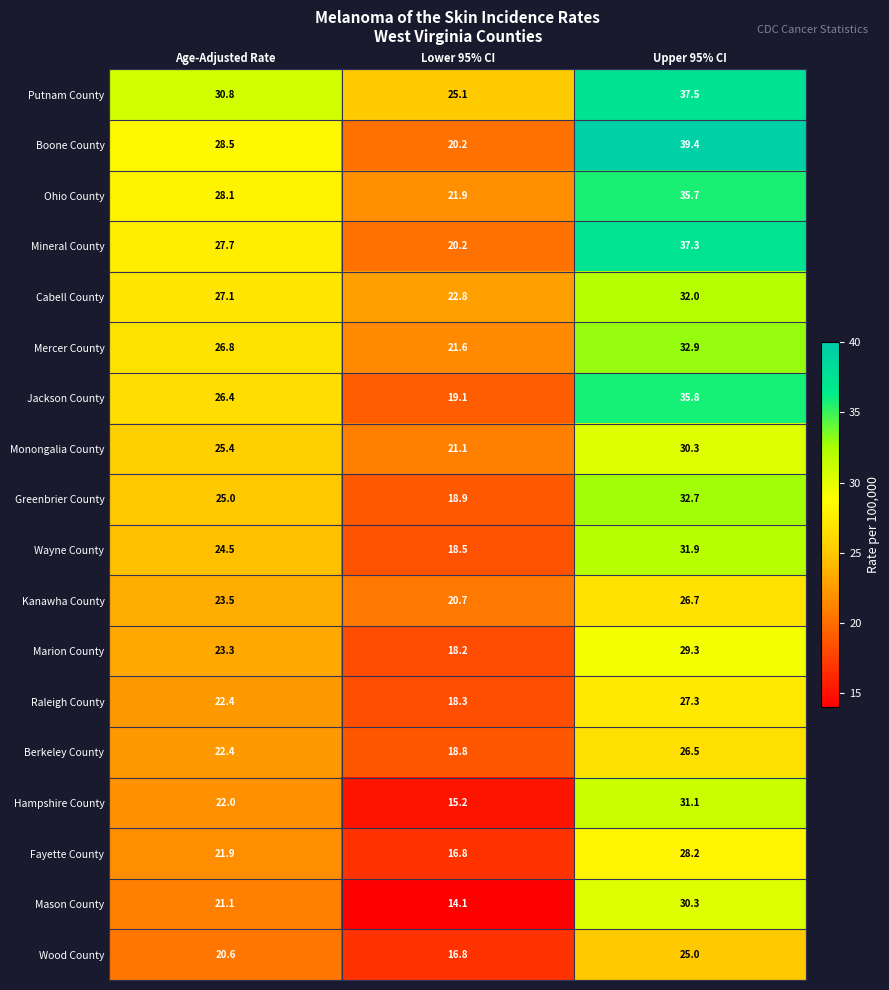

Which category has the lowest value across all series?

Lower 95% CI